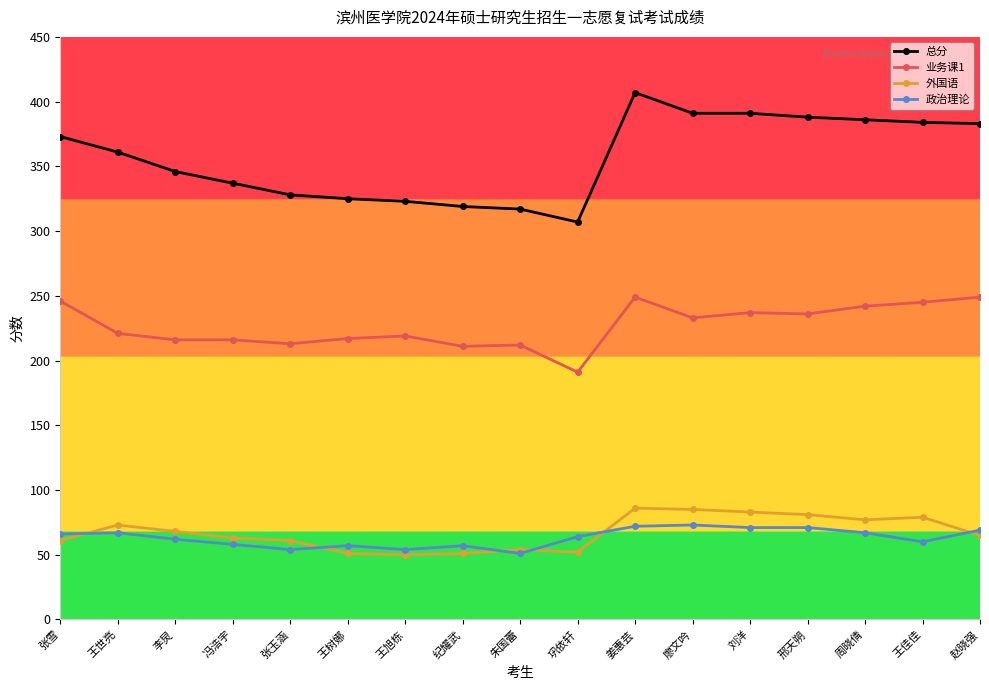

What is the total value across all series at 张雪?

746